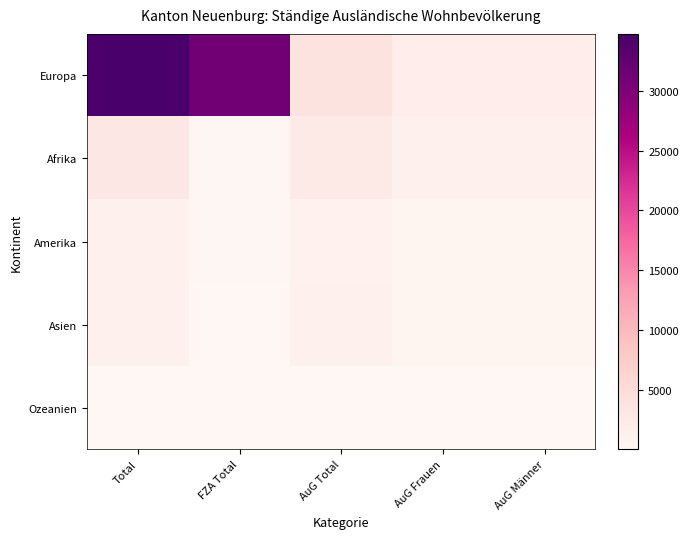

Rank the series by their maximum value, from highest to lowest.

Europa, Afrika, Asien, Amerika, Ozeanien